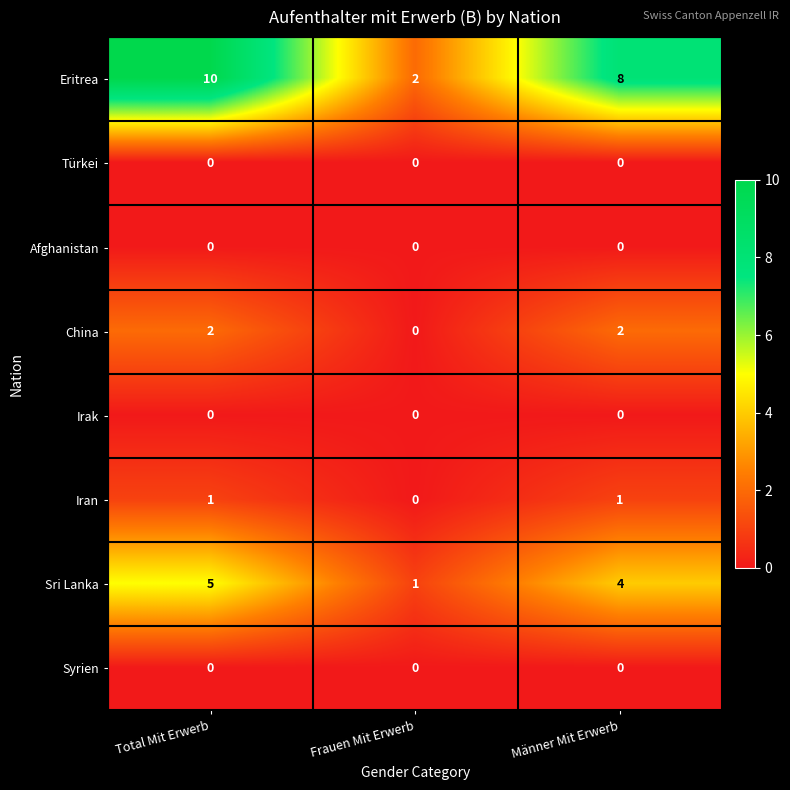

Is it true that China equals 2 at Männer Mit Erwerb?

True